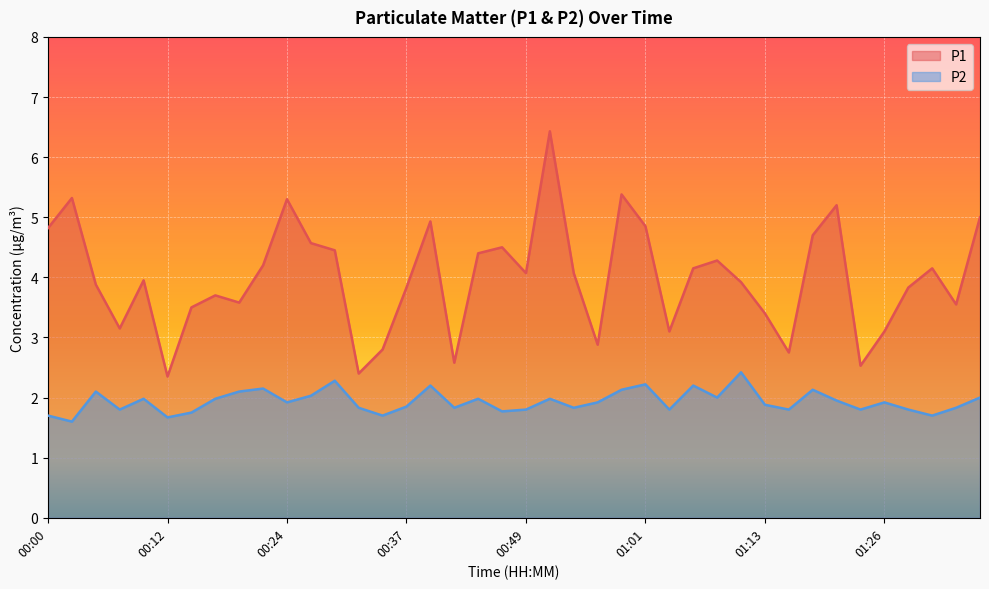

Rank the series by their maximum value, from highest to lowest.

P1, P2